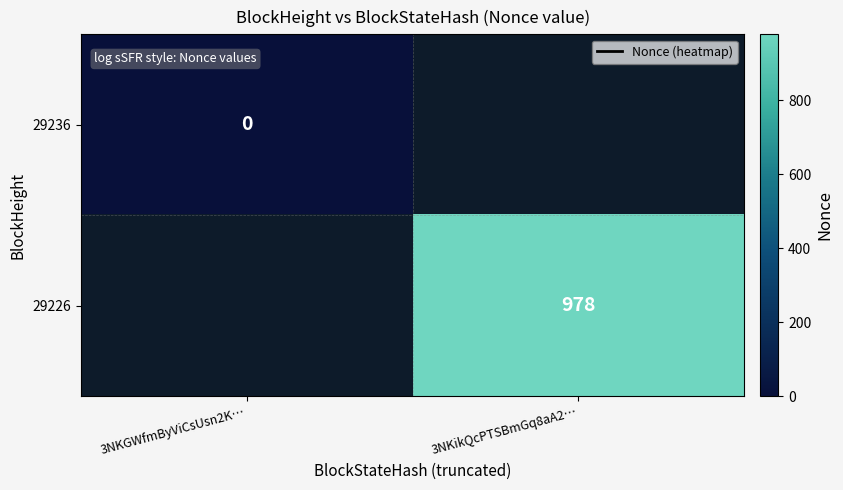

What is the approximate value of 29226 at 3NKikQcPTSBmGq8aA2…?

978.0